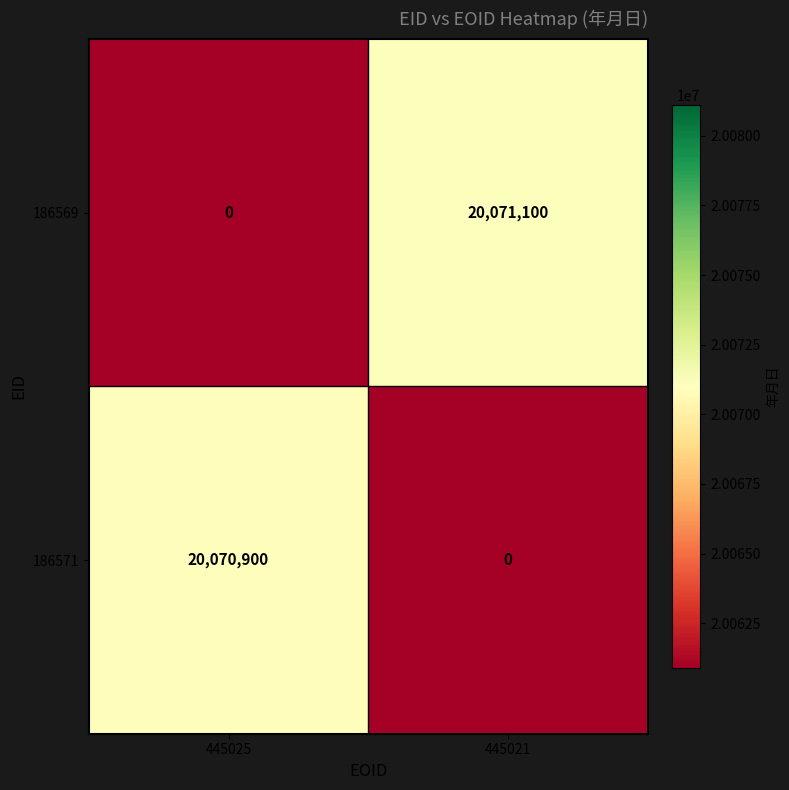

Reading left to right, extract all data points from this chart.

186569: 445025=0	445021=20071100
186571: 445025=20070900	445021=0